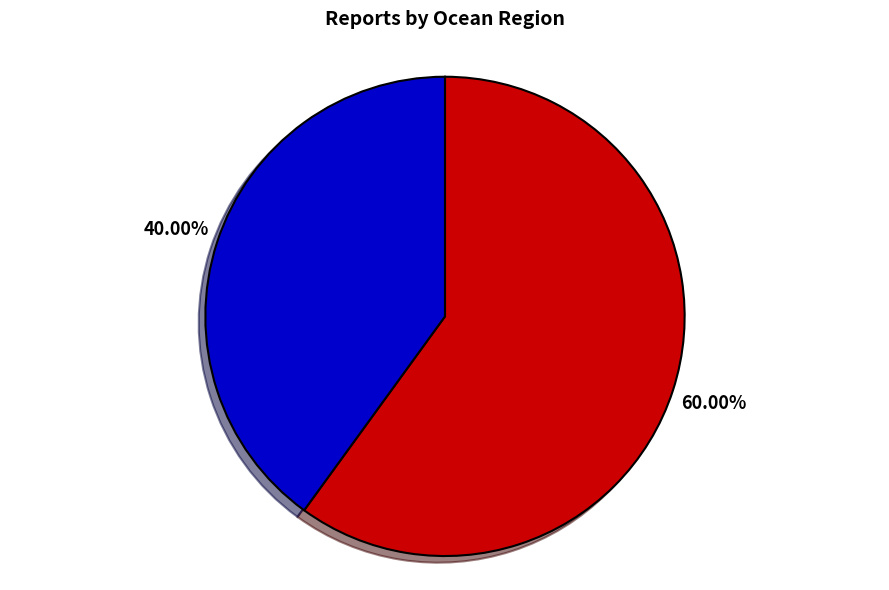

Is there any slice that represents more than half of the pie?

Yes